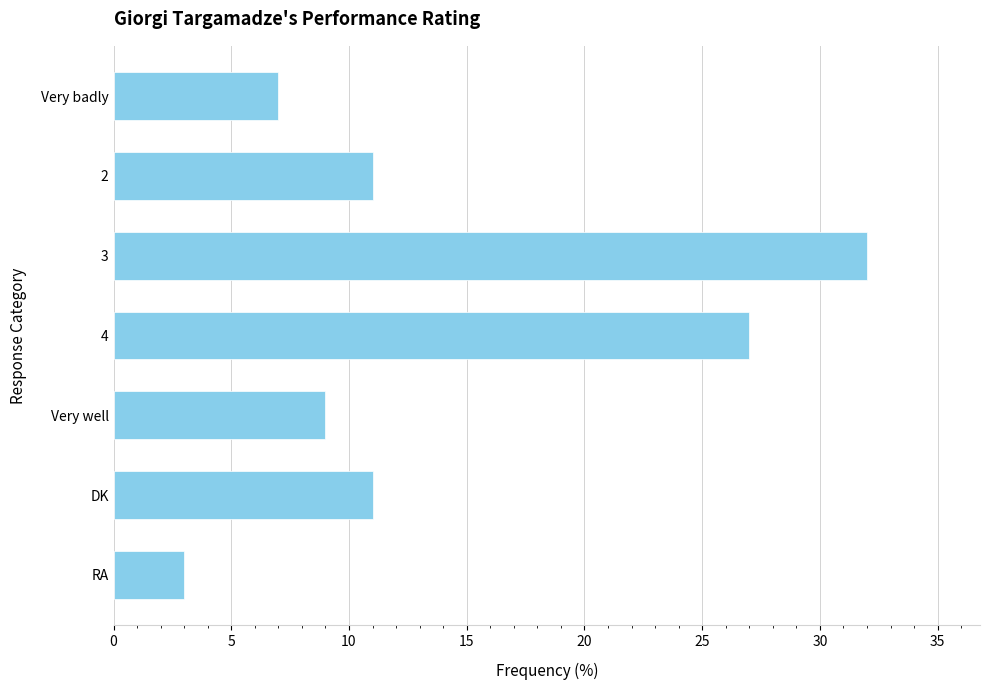

Reading top to bottom, extract all data points from this chart.

Very badly=7	2=11	3=32	4=27	Very well=9	DK=11	RA=3